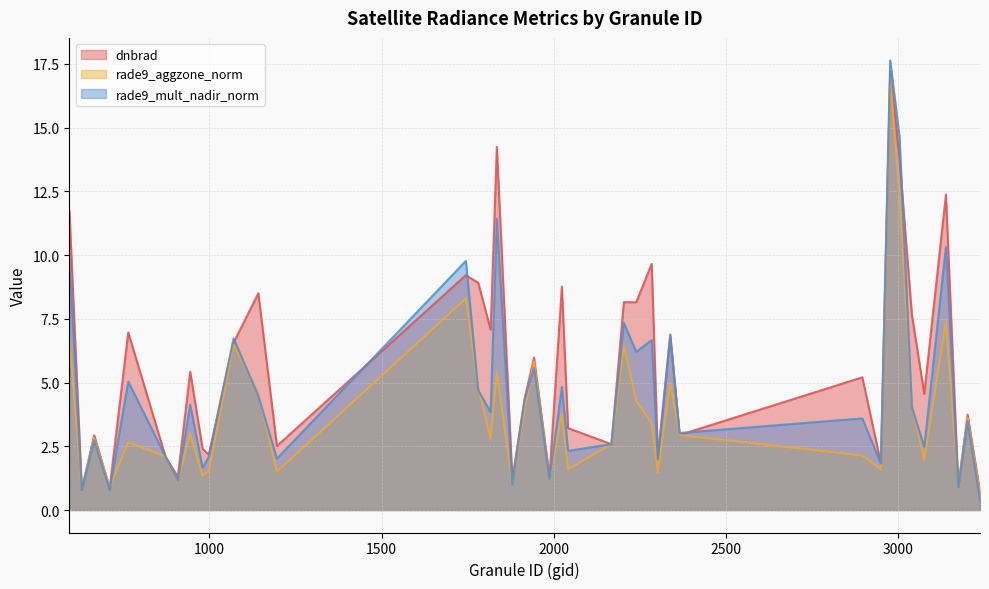

How many categories are shown in the chart?

40